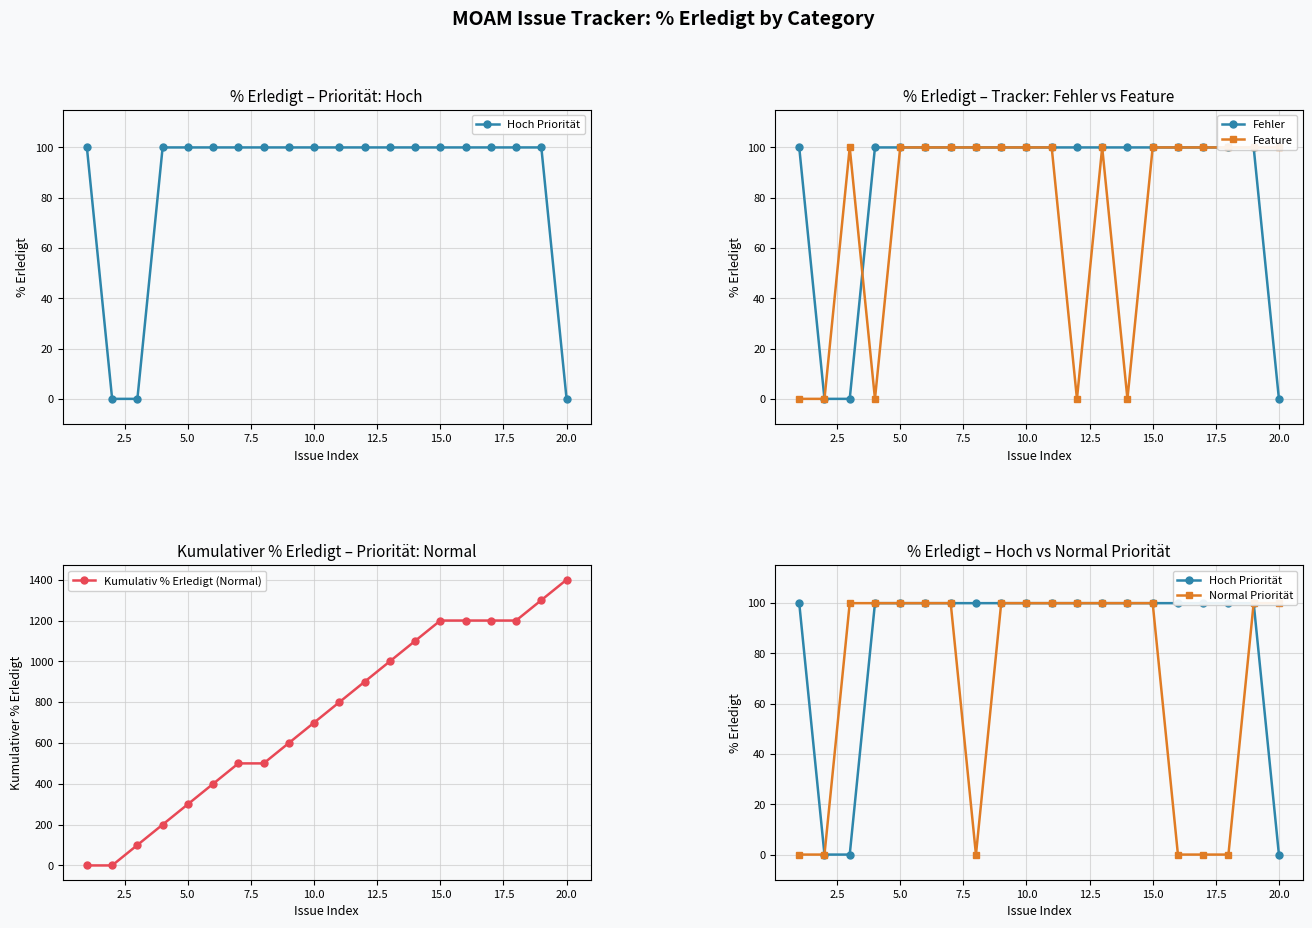

What is the sum of all Fehler values?

1700